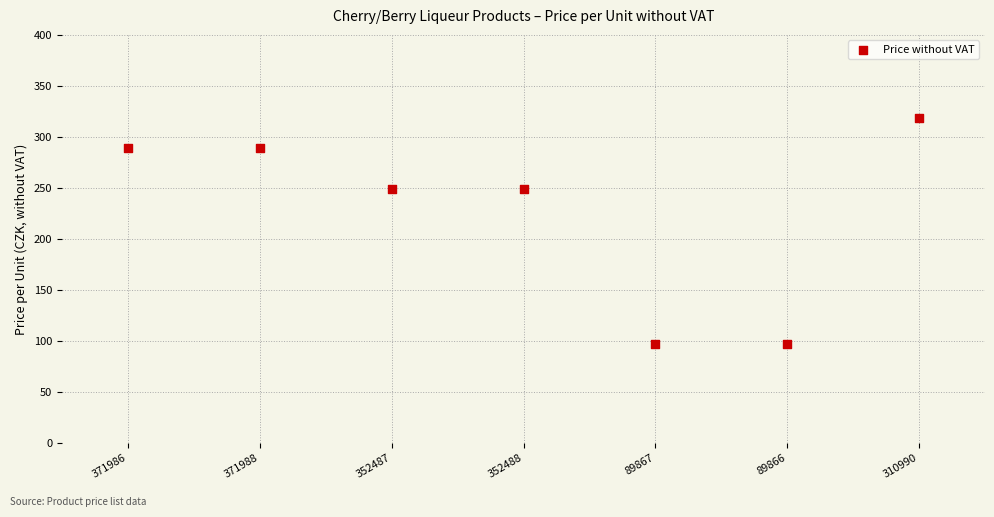

What is the average Y value?

227.1